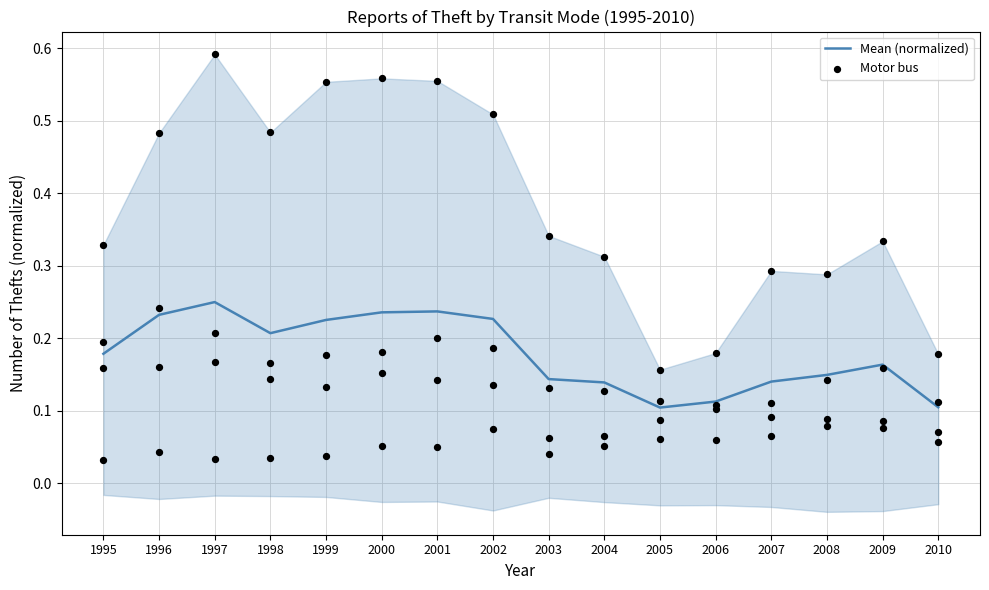

What are all the series names shown in the legend?

Mean (normalized), Motor bus